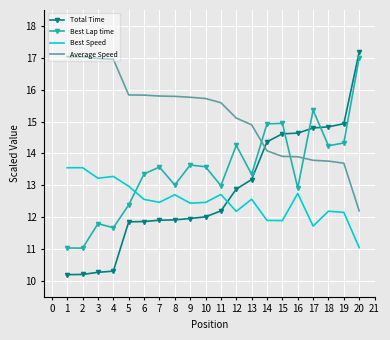

How many categories are shown in the chart?

20